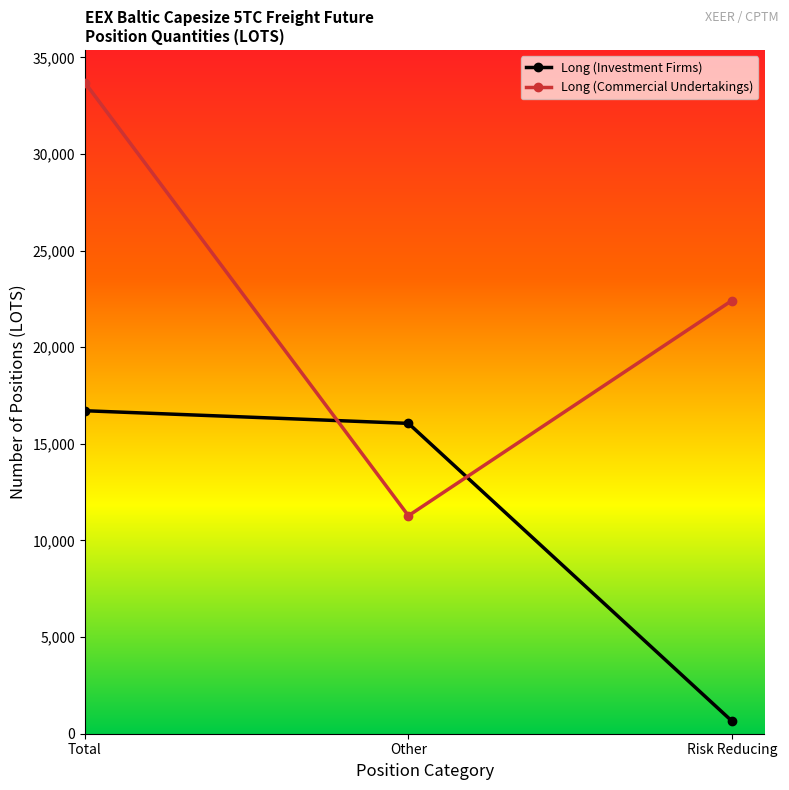

What is the label of the 3rd point from the left?

Risk Reducing